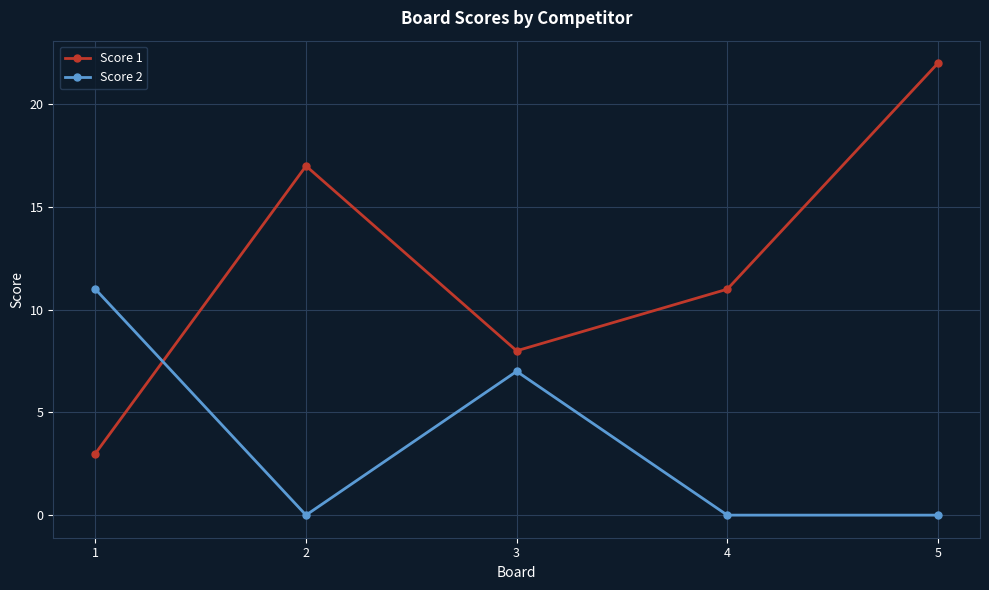

What is the sum of all Score 2 values?

18